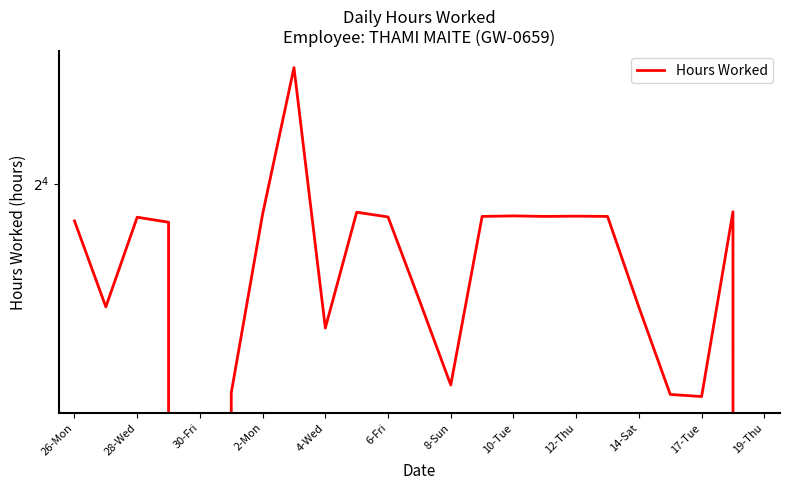

How many series are shown in this chart?

1